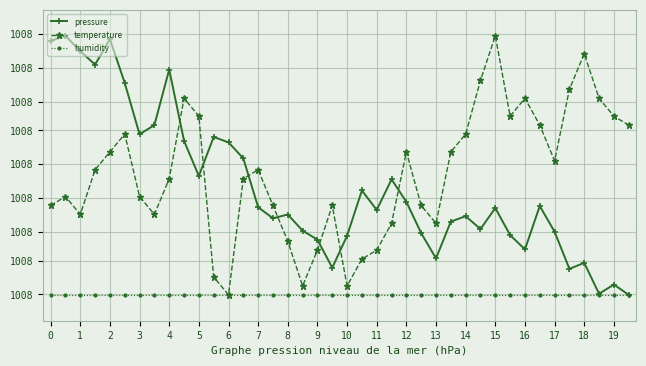

What are all the series names shown in the legend?

pressure, temperature, humidity